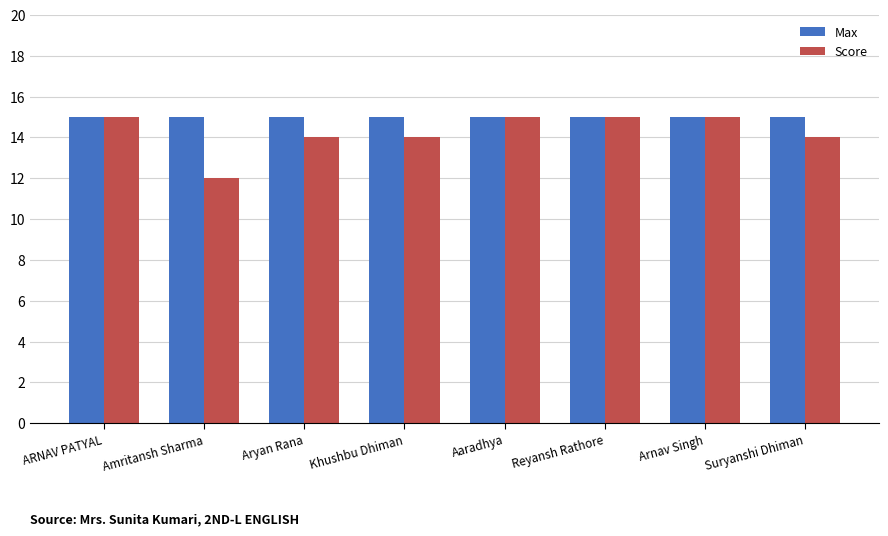

At how many categories does at least one series exceed 12?

8